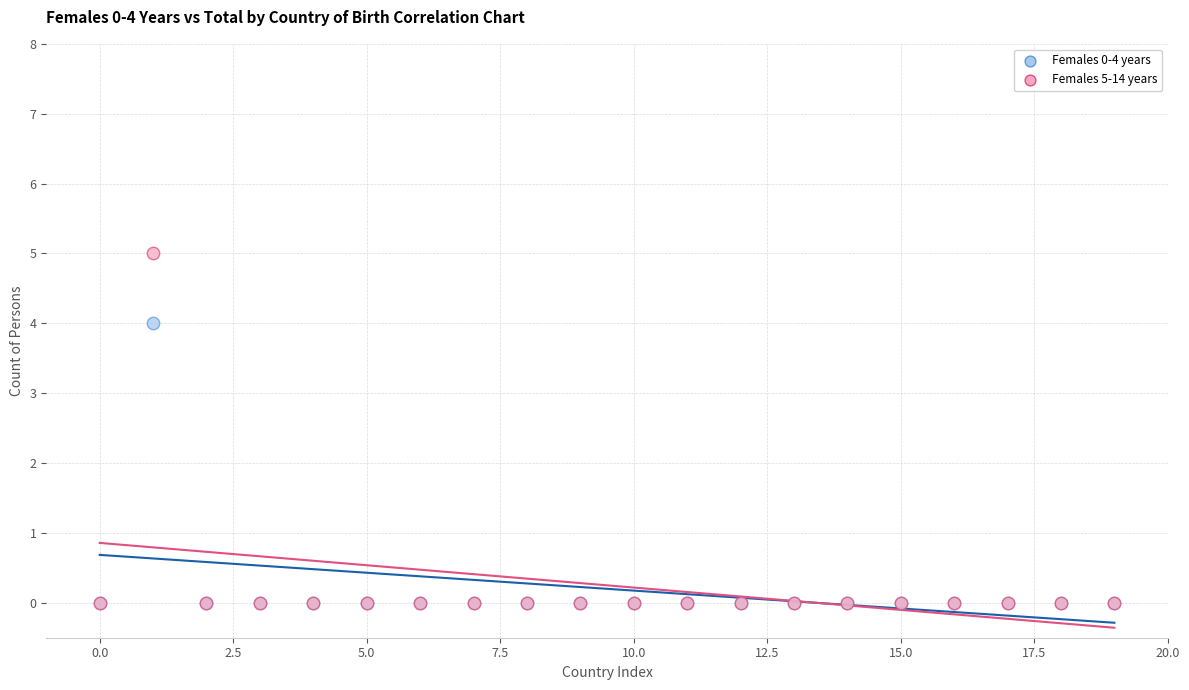

What are all the series names shown in the legend?

Females 0-4 years, Females 5-14 years